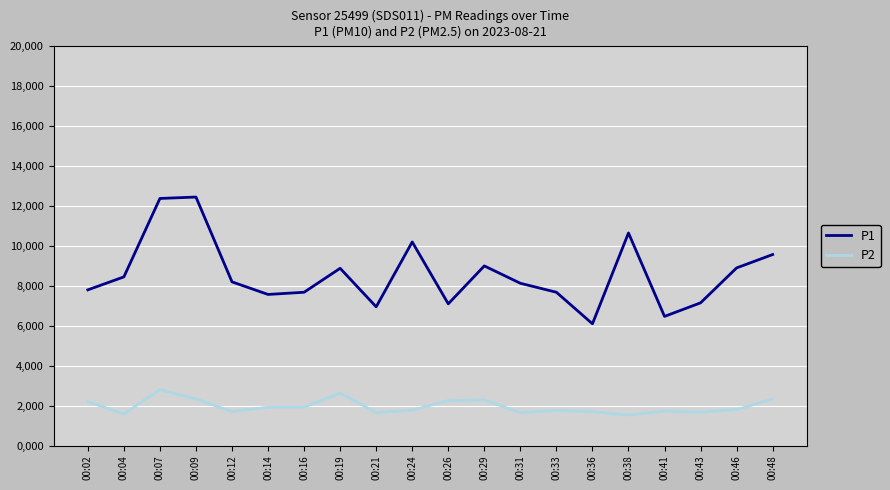

Reading left to right, transcribe all the data shown in this chart.

P1: 7.8	8.4	12.4	12.4	8.2	7.6	7.7	8.9	7.0	10.2	7.1	9.0	8.1	7.7	6.1	10.7	6.5	7.2	8.9	9.6
P2: 2.2	1.6	2.8	2.3	1.7	1.9	1.9	2.6	1.6	1.8	2.2	2.3	1.6	1.8	1.7	1.5	1.7	1.7	1.8	2.3